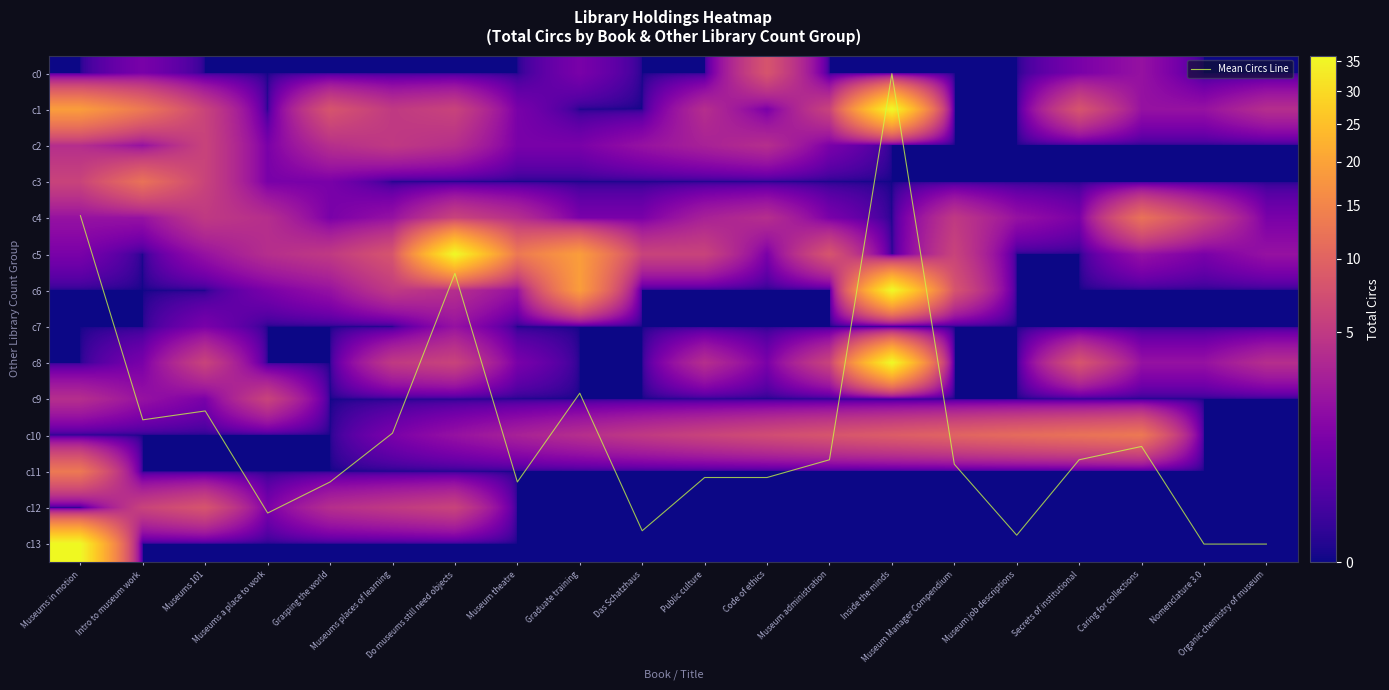

What is the approximate value of c2 at Museums 101?

6.0